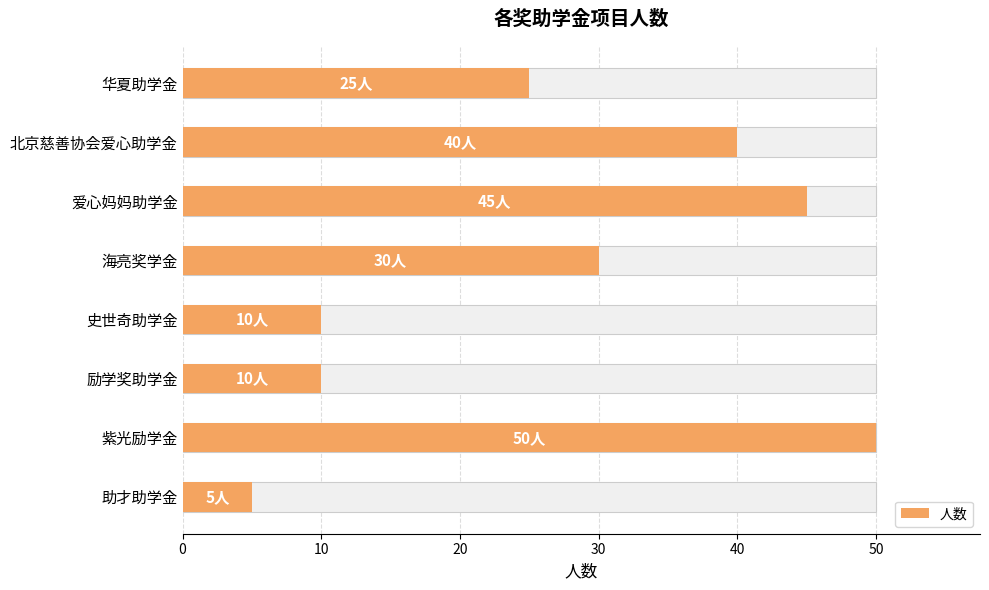

Are the bars horizontal?

Yes